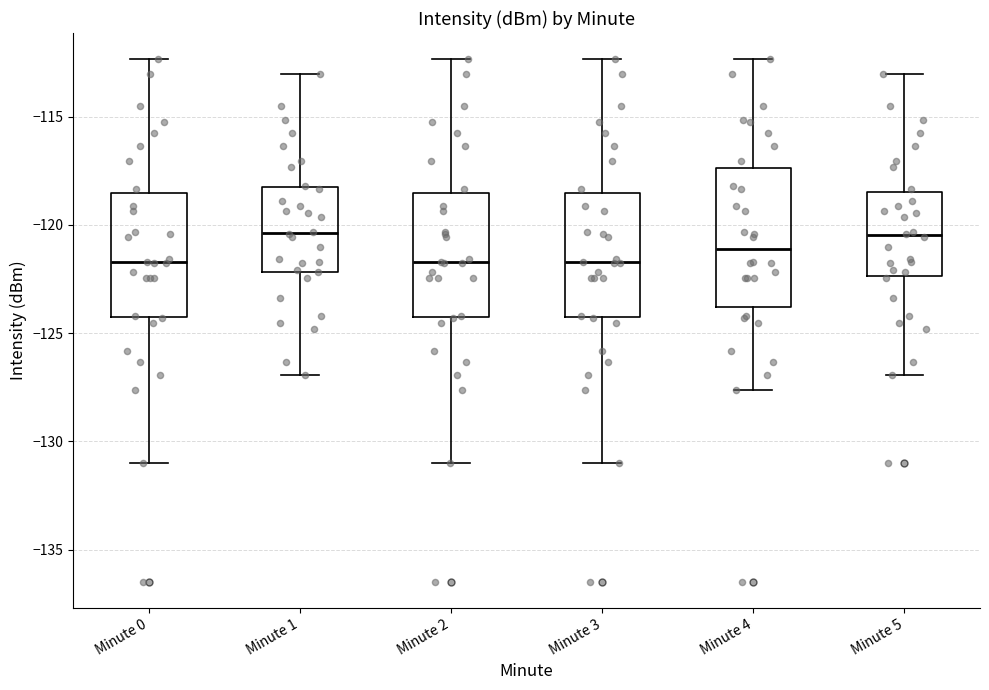

Reading left to right, transcribe this box plot: for each box, give where its median line is, the range the box spans, and where its two whiskers end, as read against the y-axis. The values are not printed on the chart, so give them approximately, as read against the axis.

Minute 0: median -121.5, box -124.5 to -118.5, whiskers -131.0 to -112.5
Minute 1: median -120.5, box -122.0 to -118.0, whiskers -127.0 to -113.0
Minute 2: median -121.5, box -124.5 to -118.5, whiskers -131.0 to -112.5
Minute 3: median -121.5, box -124.5 to -118.5, whiskers -131.0 to -112.5
Minute 4: median -121.0, box -124.0 to -117.5, whiskers -127.5 to -112.5
Minute 5: median -120.5, box -122.5 to -118.5, whiskers -127.0 to -113.0